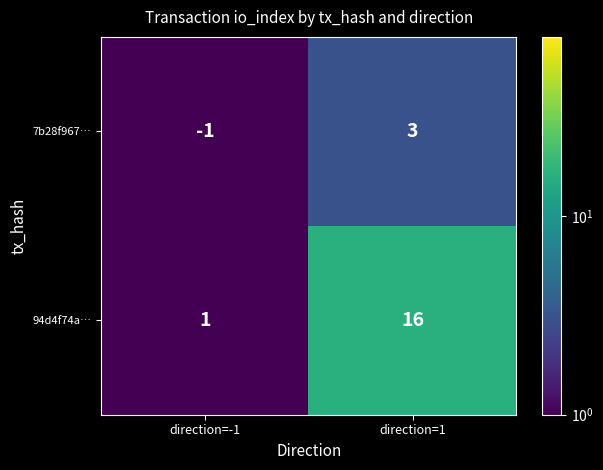

Read the 7b28f967… value at direction=1.

3